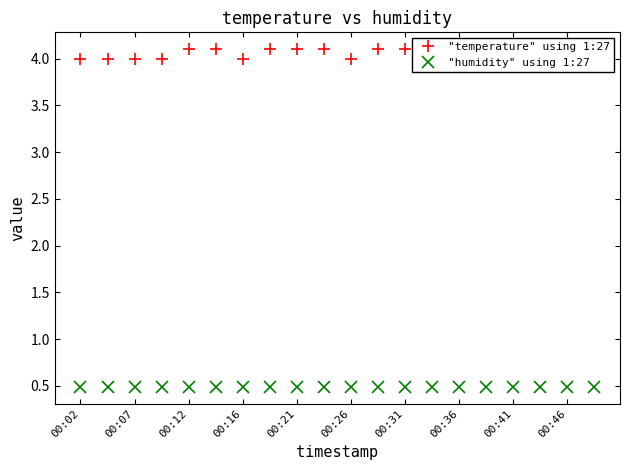

Which series has the largest range (max minus min)?

"temperature" using 1:27